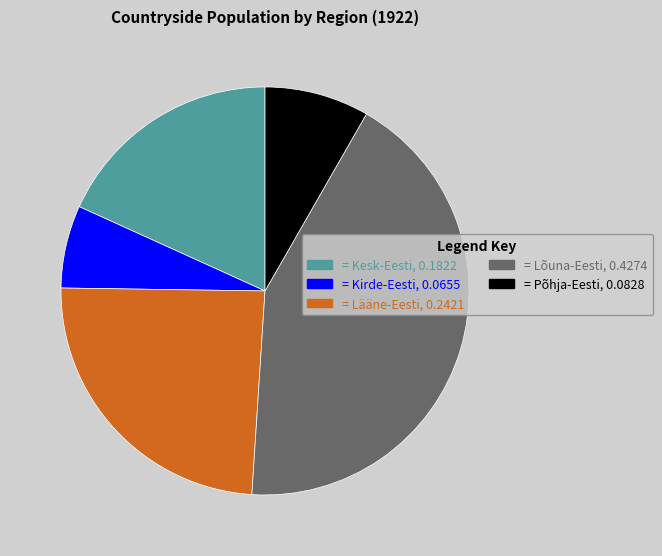

How many segments does this pie chart have?

5